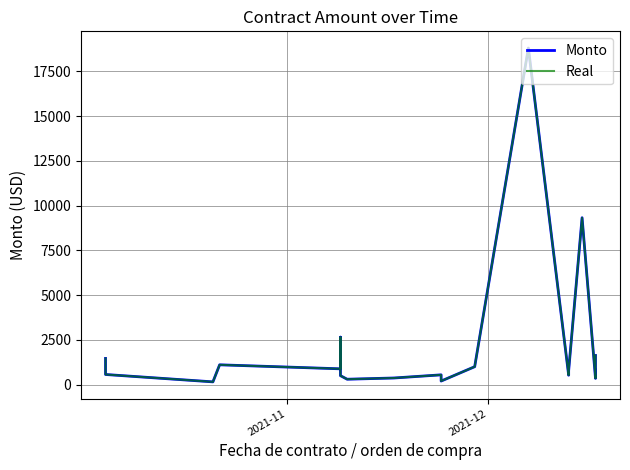

List the series in order of their peak value, highest first.

Monto, Real